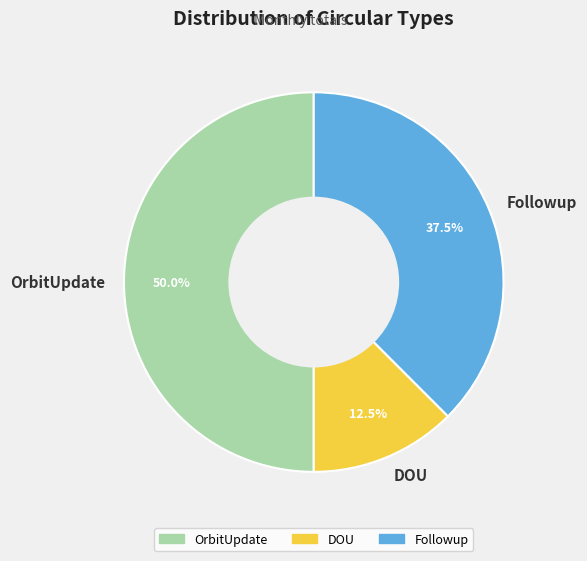

What portion of the pie excludes DOU?

87.5%